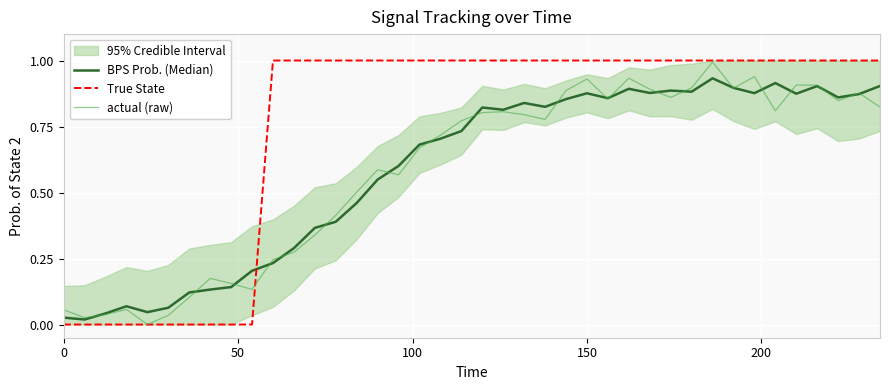

What is the maximum value for actual (raw)?

1.0